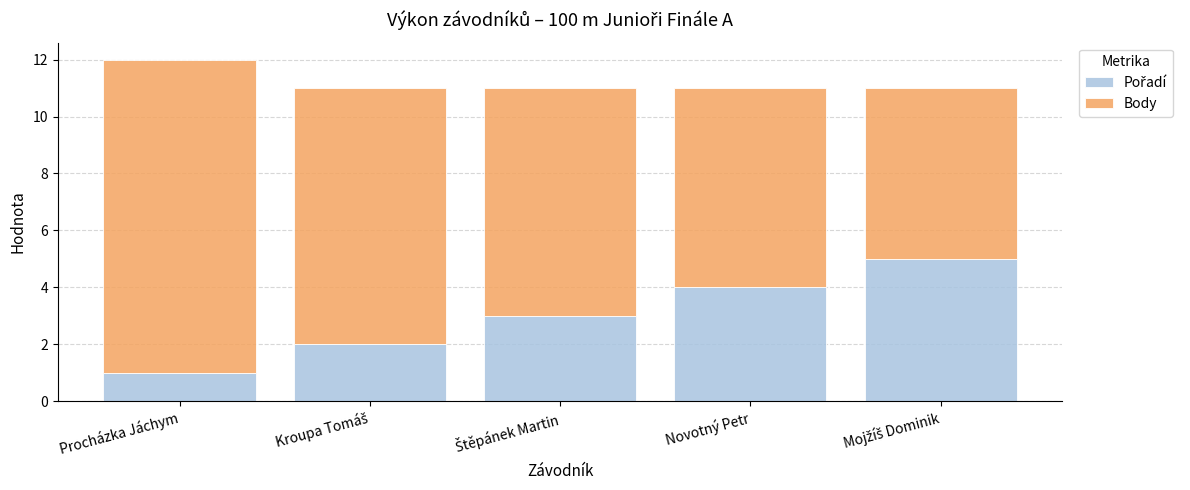

What is the total value across all series at Novotný Petr?

11